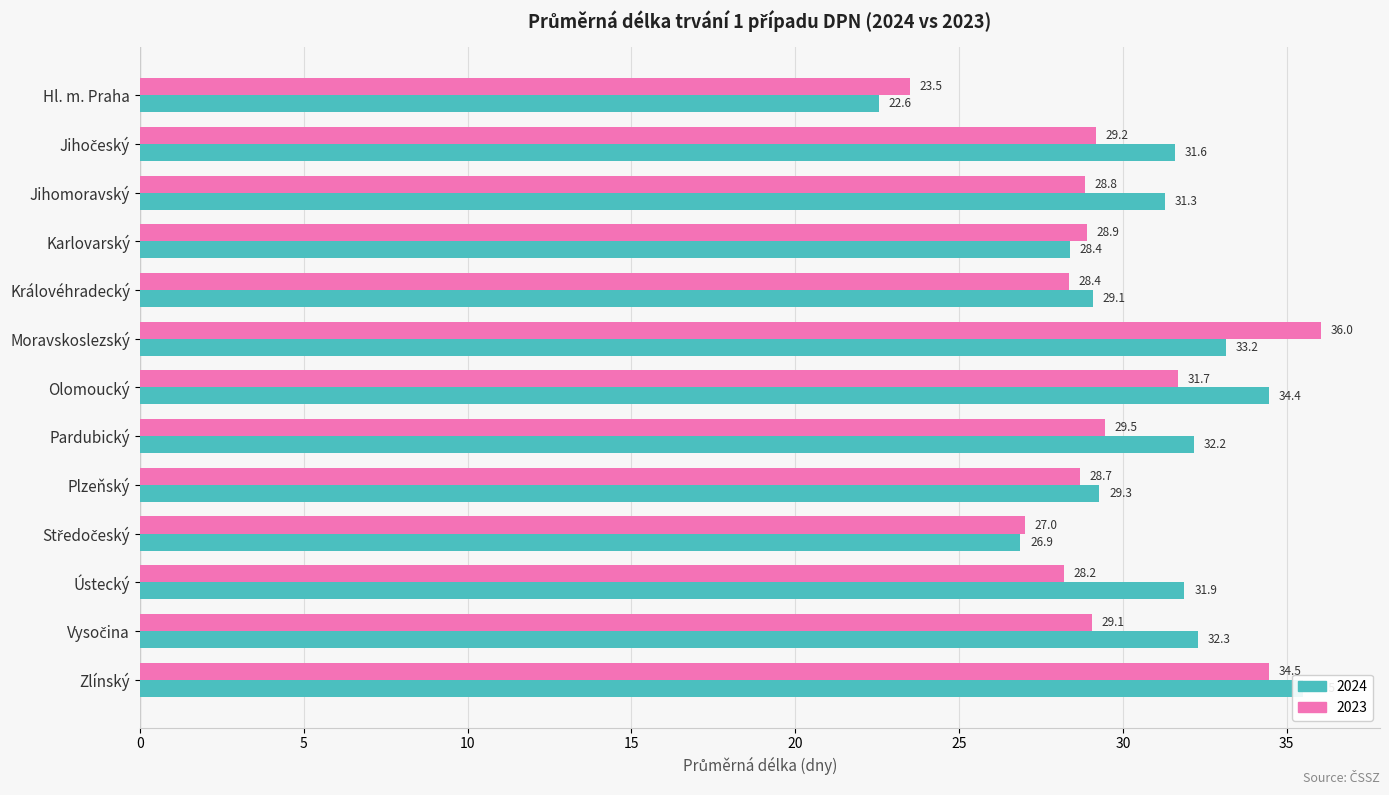

Is it true that 2024 equals 44.5 at Ústecký?

False